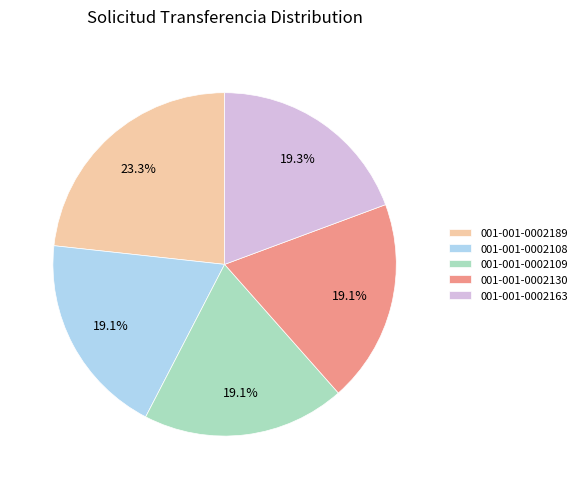

Is there any slice that represents more than half of the pie?

No